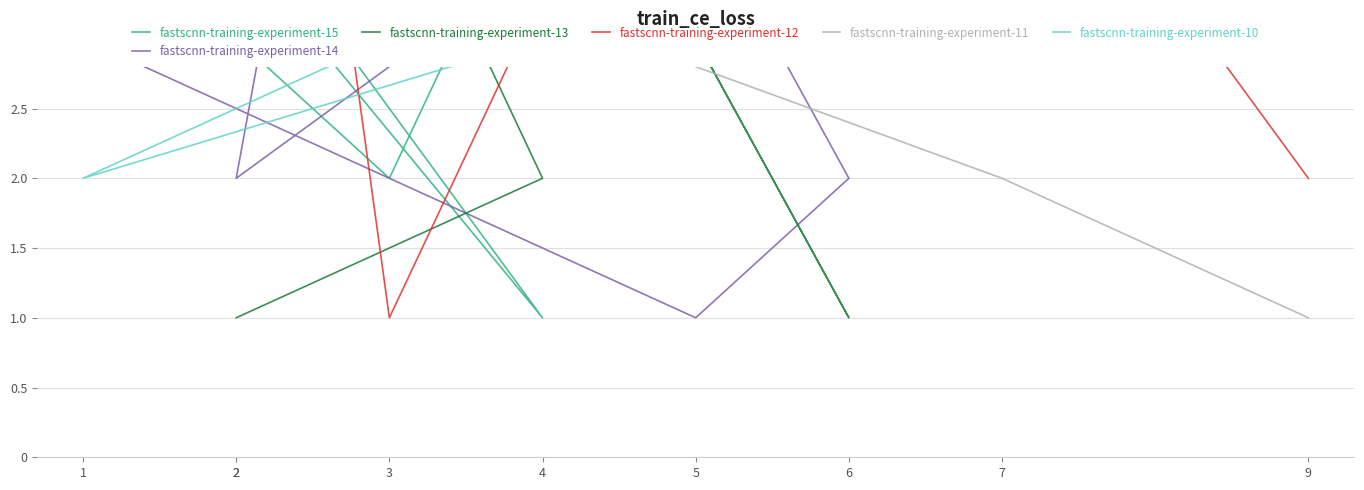

At which label is fastscnn-training-experiment-15 closest to 5?

1